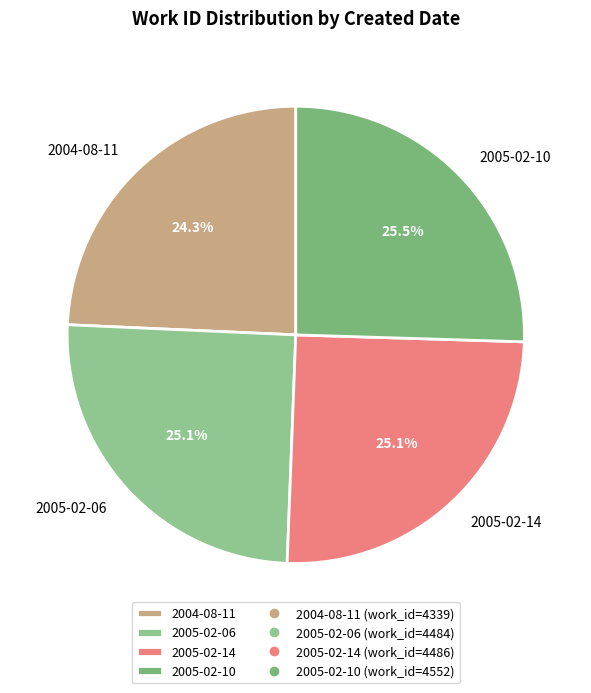

To the nearest percent, what is the combined percentage of 2004-08-11 and 2005-02-14?

49%